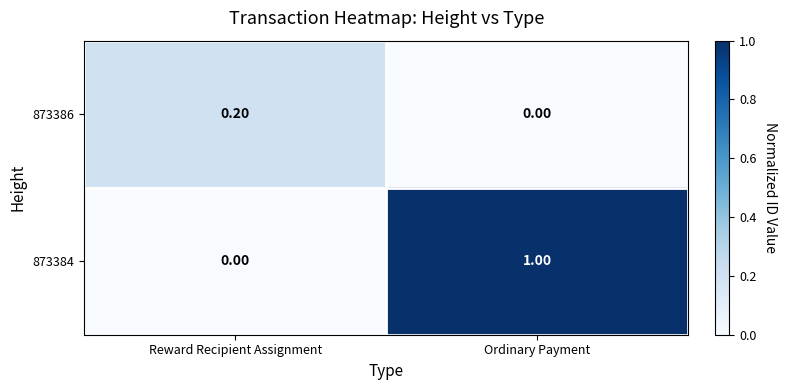

Which category has the highest value across all series?

Ordinary Payment